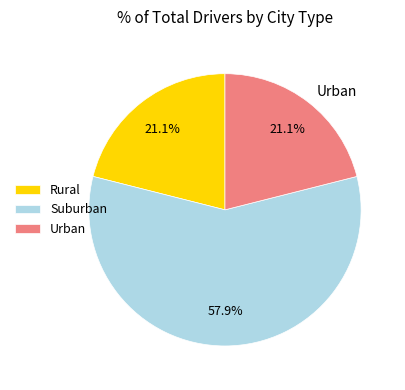

What percentage do Suburban and Rural together represent?

78.9%